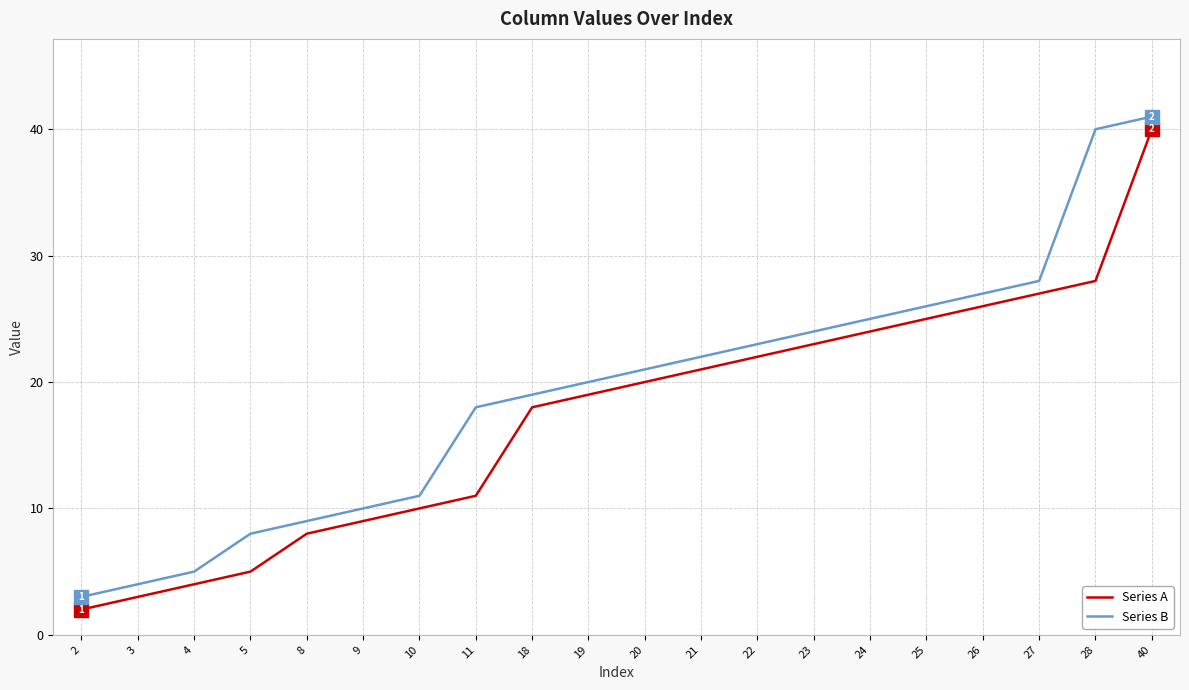

Reading right to left, what are all the values shown in this chart?

Series A: 40=40	28=28	27=27	26=26	25=25	24=24	23=23	22=22	21=21	20=20	19=19	18=18	11=11	10=10	9=9	8=8	5=5	4=4	3=3	2=2
Series B: 40=41	28=40	27=28	26=27	25=26	24=25	23=24	22=23	21=22	20=21	19=20	18=19	11=18	10=11	9=10	8=9	5=8	4=5	3=4	2=3